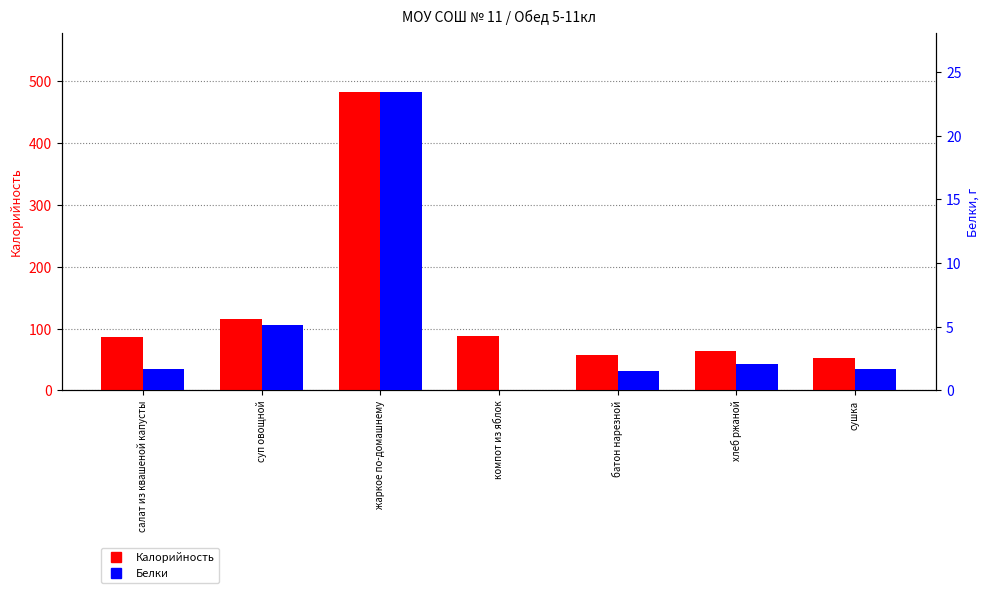

At which label does Калорийность reach its minimum?

сушка